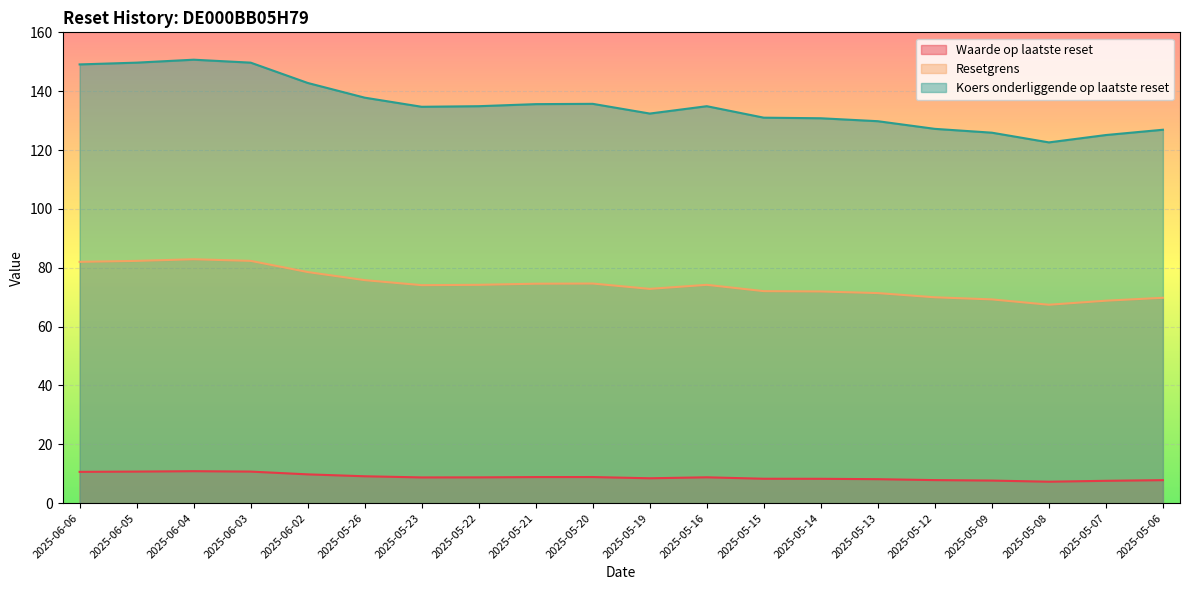

Rank the series at 2025-05-22 from lowest to highest value.

Waarde op laatste reset, Resetgrens, Koers onderliggende op laatste reset